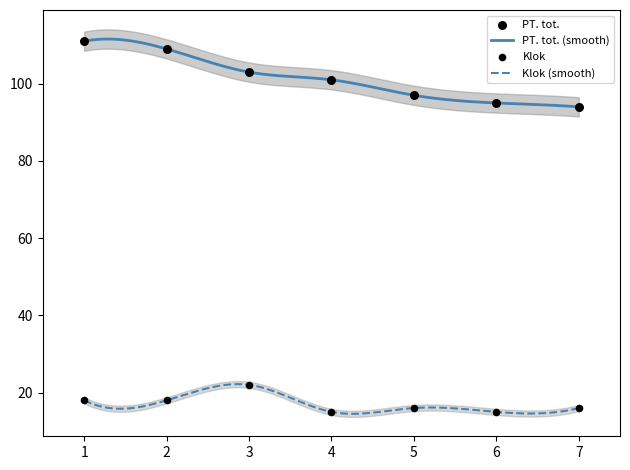

Which series has the largest Y range (max minus min)?

PT. tot.